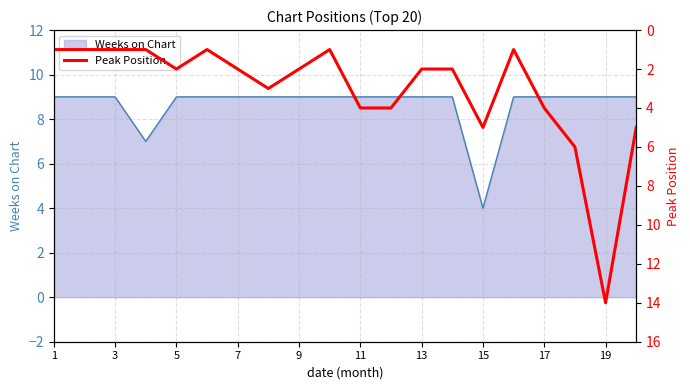

True or false: Weeks on Chart has a value of 14 at 17.

False